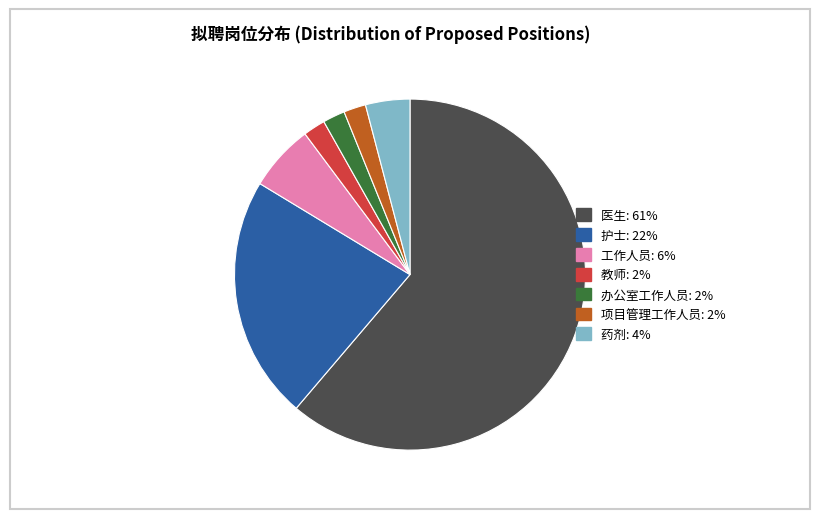

Which category has the biggest portion of the pie?

医生